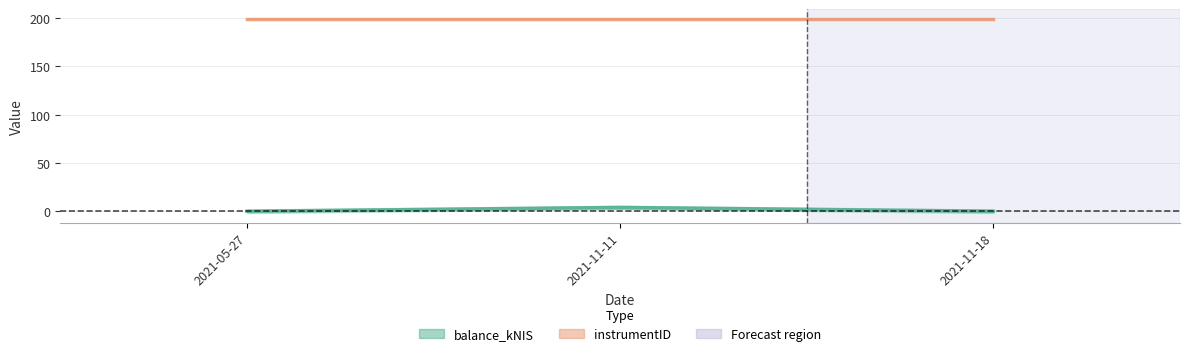

Is it true that balance_kNIS (line) equals -1.9 at 2021-11-18?

False